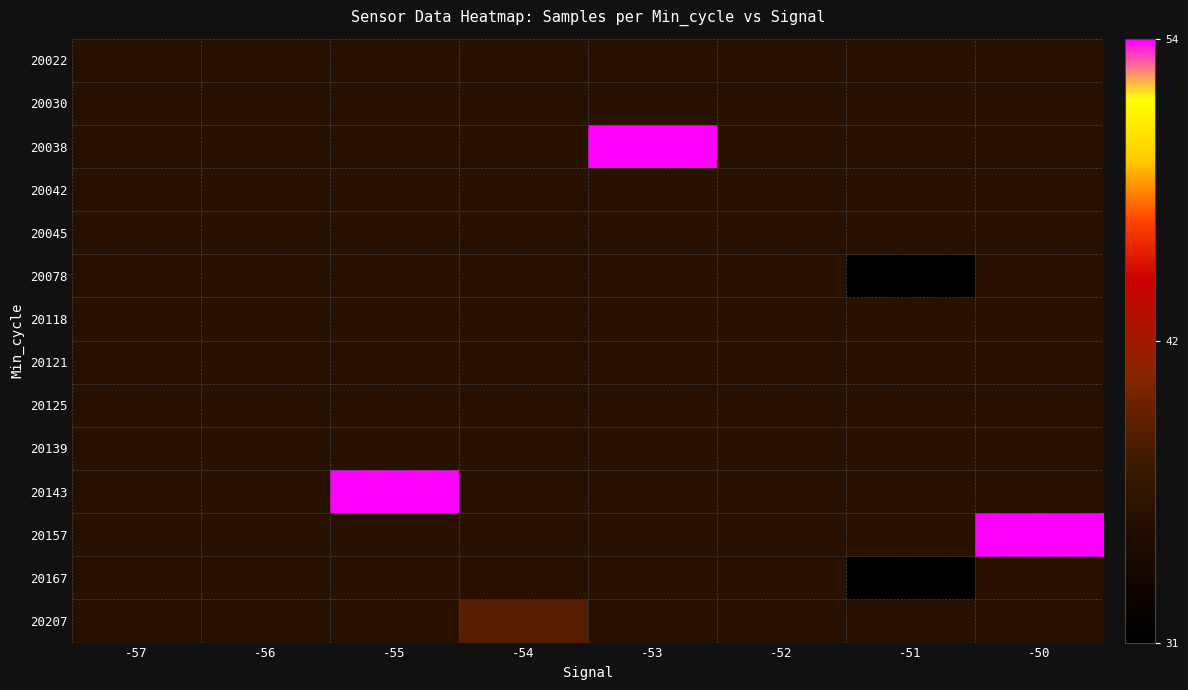

Which label corresponds to the largest value in the chart?

-53